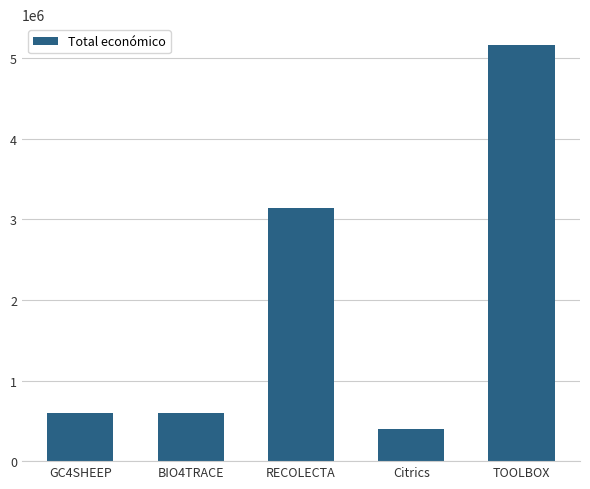

Is it true that the value at GC4SHEEP is 599022?

True